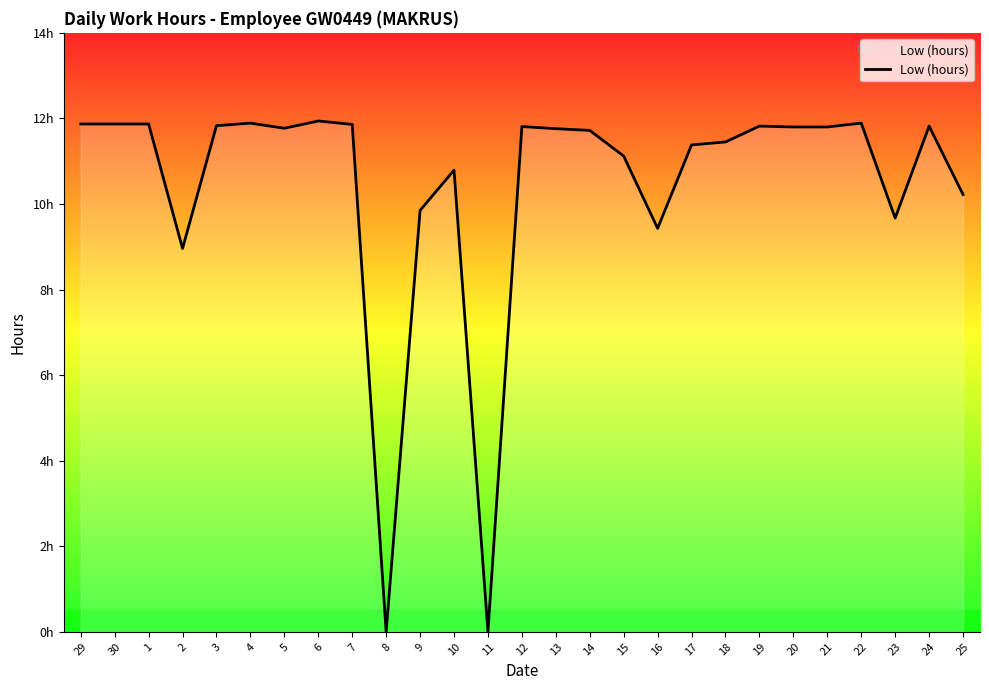

What is the maximum value shown in the chart?

11.9